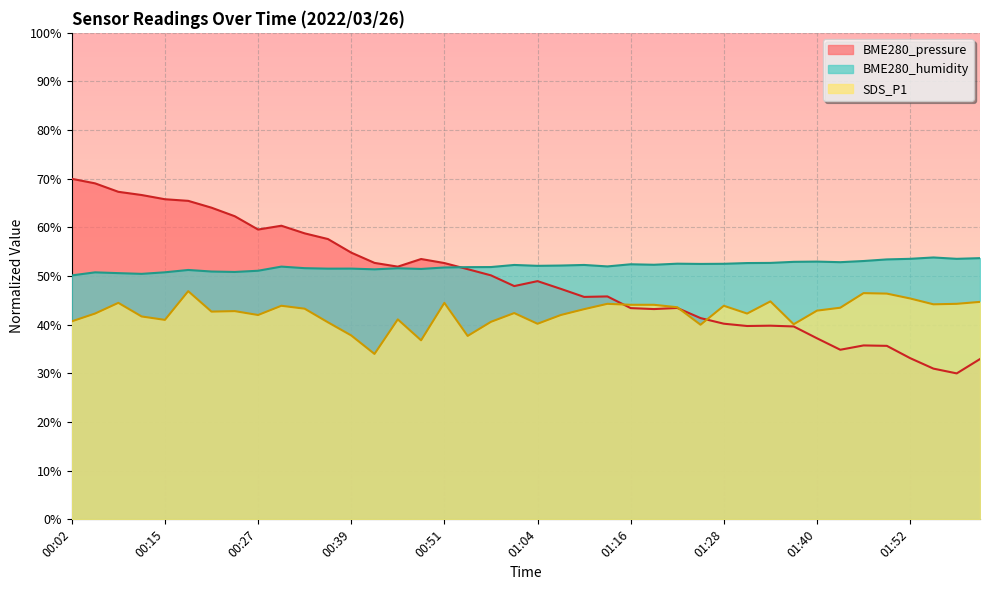

Rank the series by their average value, from lowest to highest.

SDS_P1, BME280_pressure, BME280_humidity